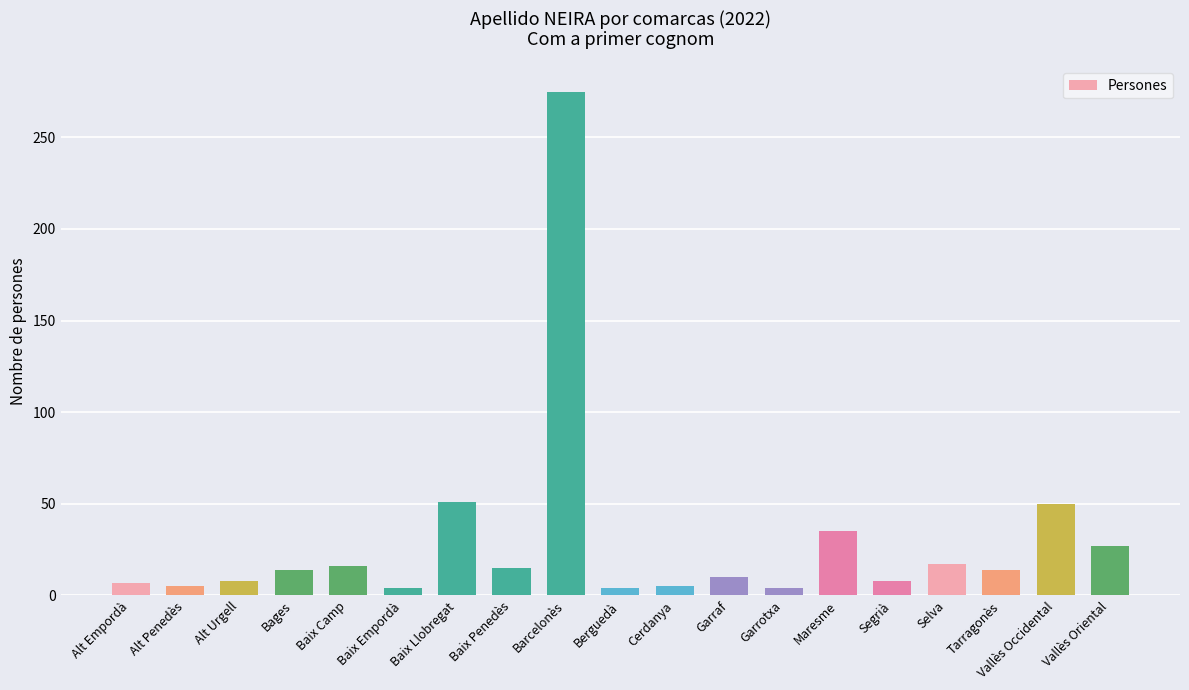

What is the average value?

30